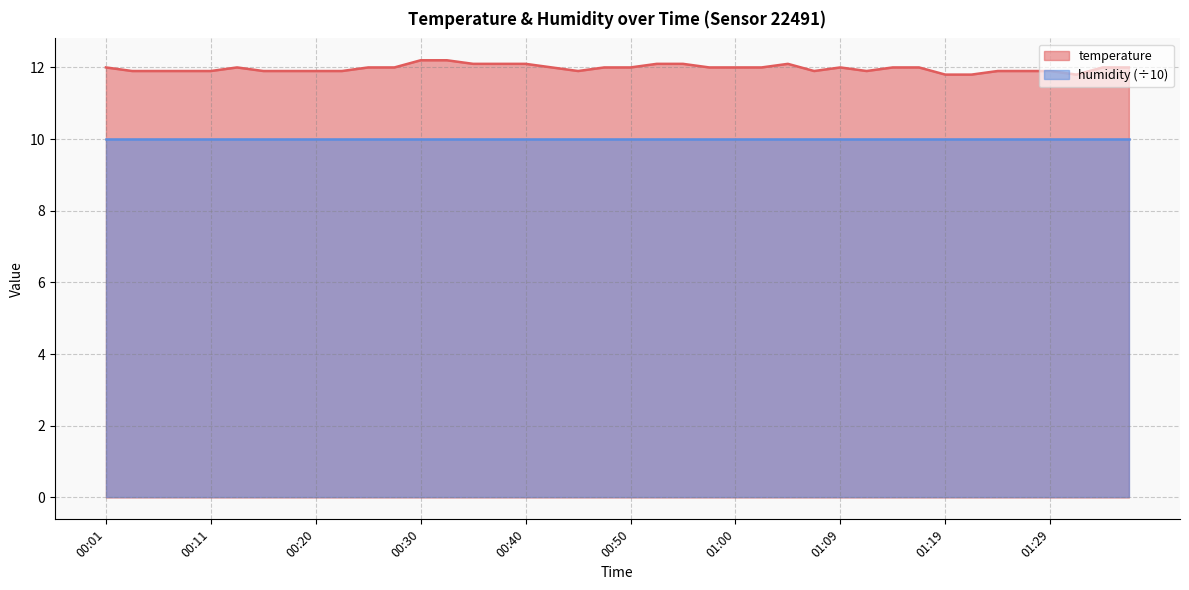

What is the difference between the values at 00:50 and 01:12?

0.1